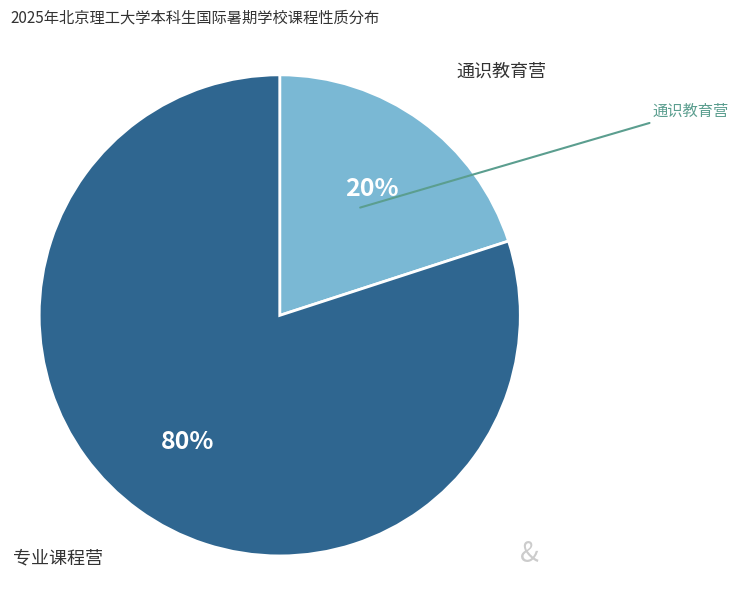

Combined, do 专业课程营 and 通识教育营 account for over 50%?

Yes